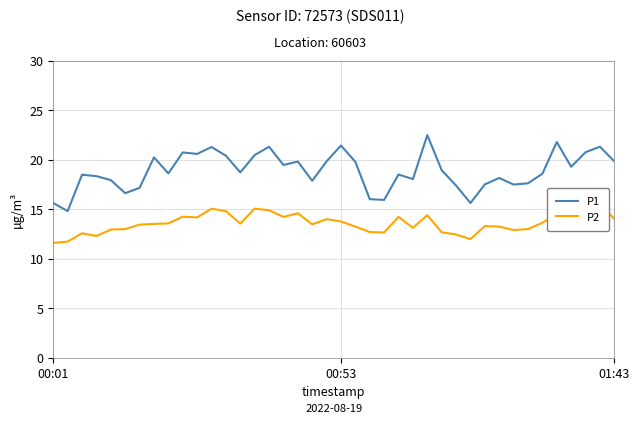

How many interior local peaks does the P1 series have?

12